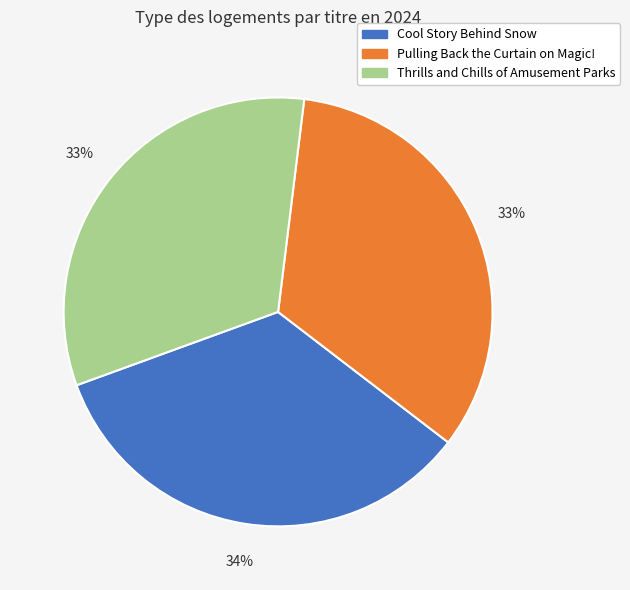

Which slice is the largest?

Cool Story Behind Snow